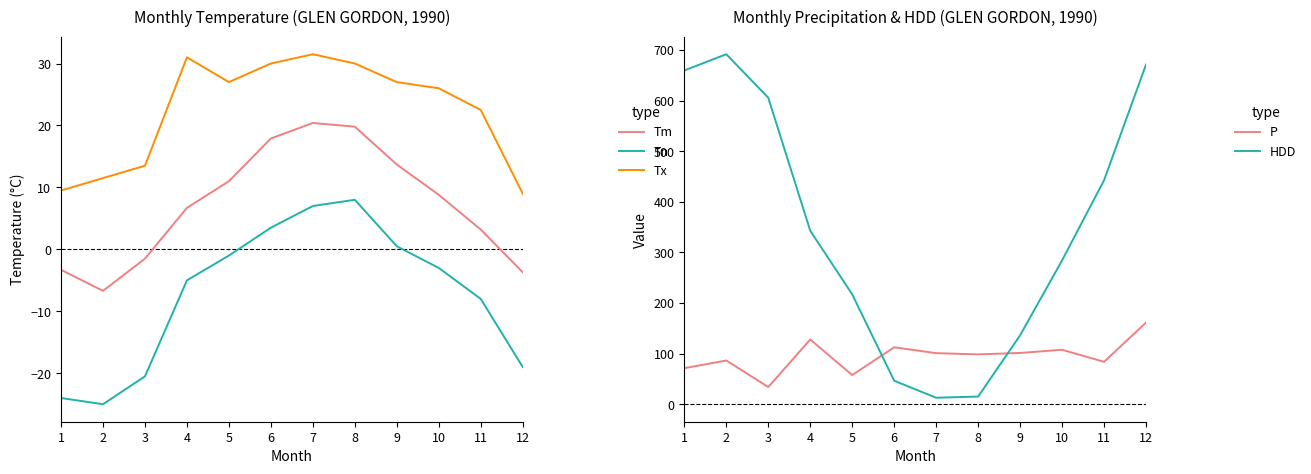

Rank the categories by P value from highest to lowest.

12, 4, 6, 10, 9, 7, 8, 2, 11, 1, 5, 3